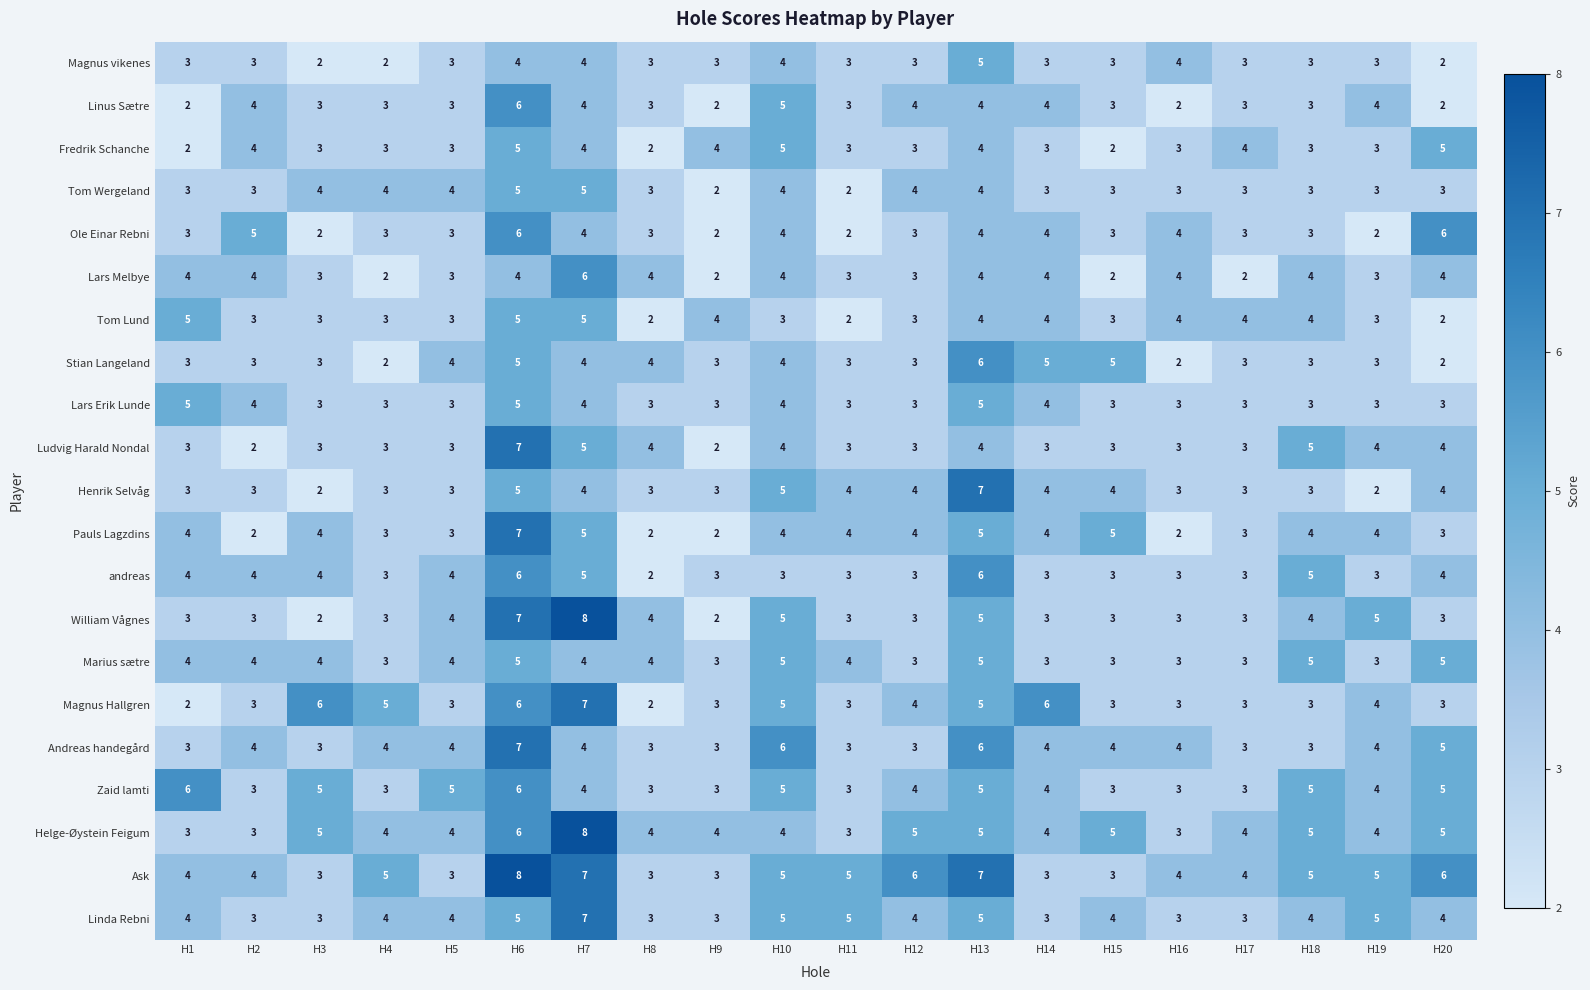

What is the approximate value of Andreas handegård at H9?

3